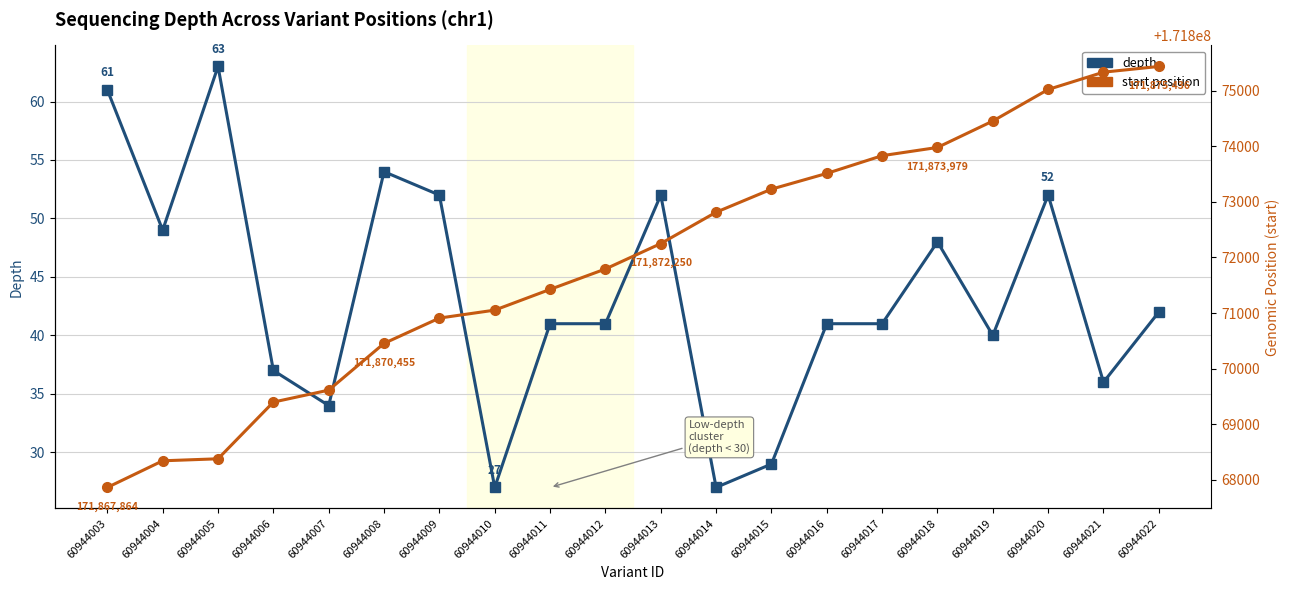

What is the maximum value shown in the chart?

171875436